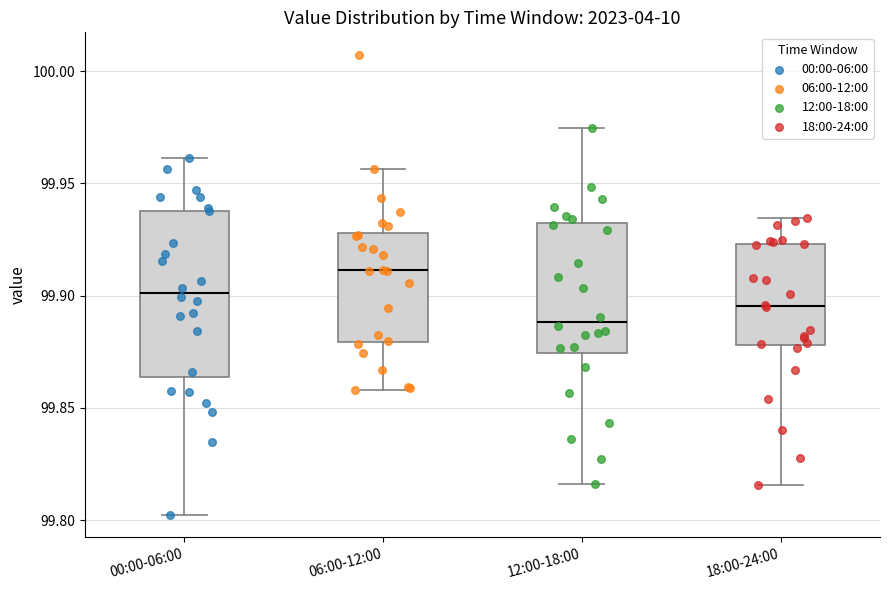

Reading left to right, transcribe this box plot: for each box, give where its median line is, the range the box spans, and where its two whiskers end, as read against the y-axis. The values are not printed on the chart, so give them approximately, as read against the axis.

00:00-06:00: median 99.900, box 99.865 to 99.940, whiskers 99.800 to 99.960
06:00-12:00: median 99.910, box 99.880 to 99.930, whiskers 99.860 to 99.955
12:00-18:00: median 99.890, box 99.875 to 99.930, whiskers 99.815 to 99.975
18:00-24:00: median 99.895, box 99.880 to 99.925, whiskers 99.815 to 99.935